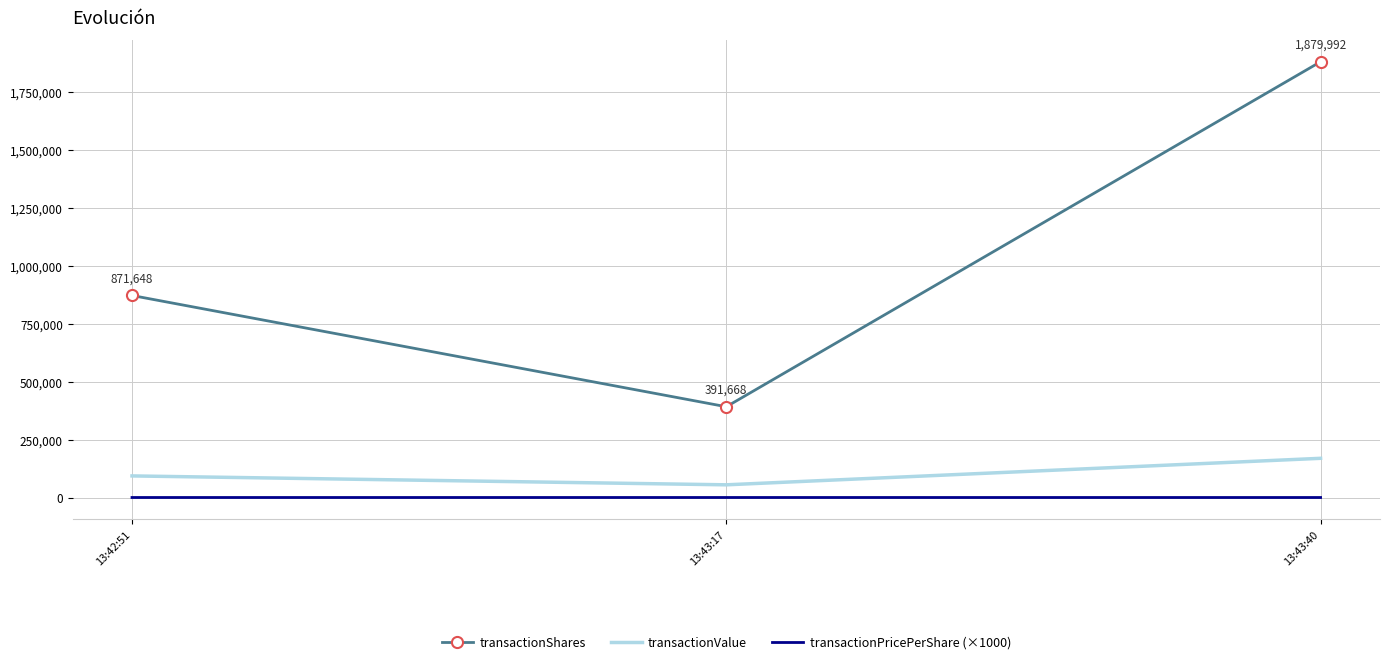

List the labels in order of transactionShares value, smallest first.

13:43:17, 13:42:51, 13:43:40